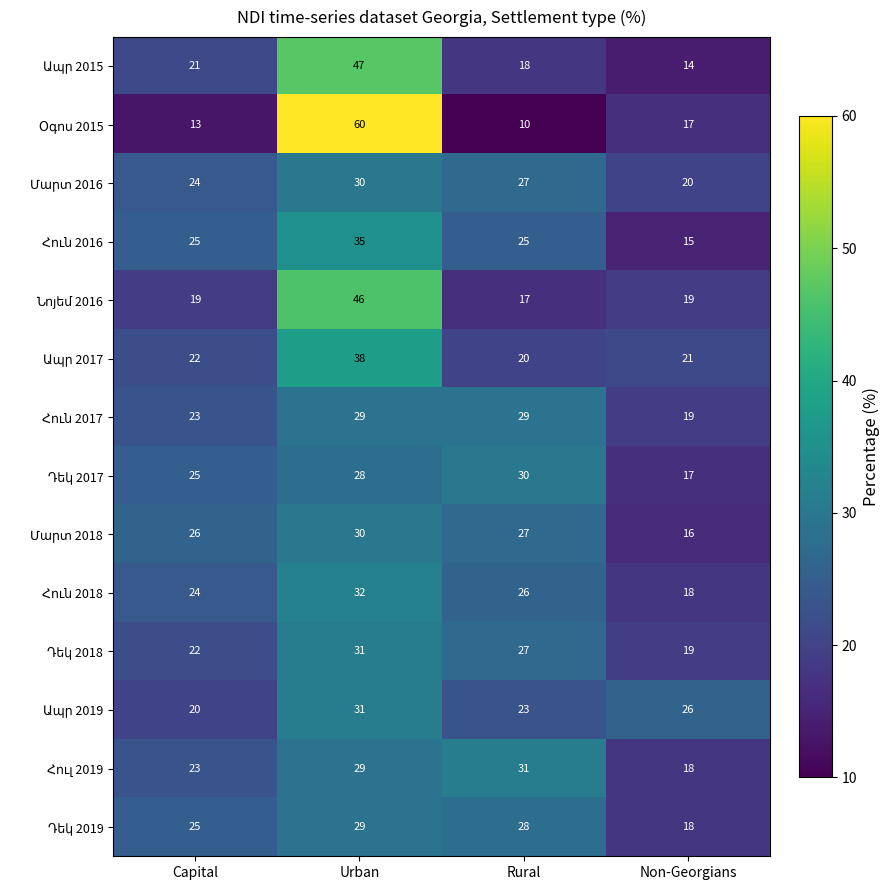

At which category is the sum across all series the highest?

Urban